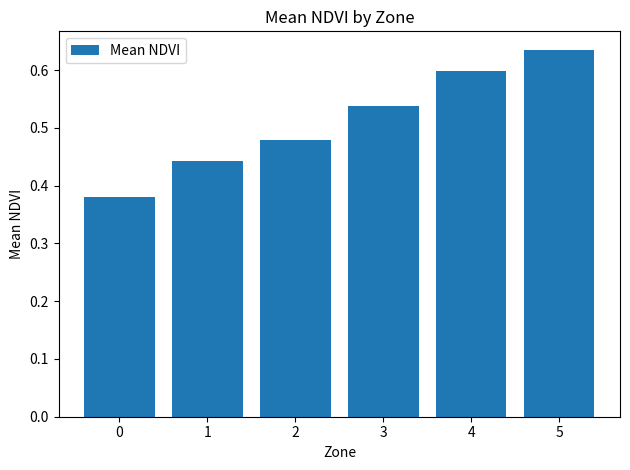

What is the difference between the maximum and second lowest values?

0.2